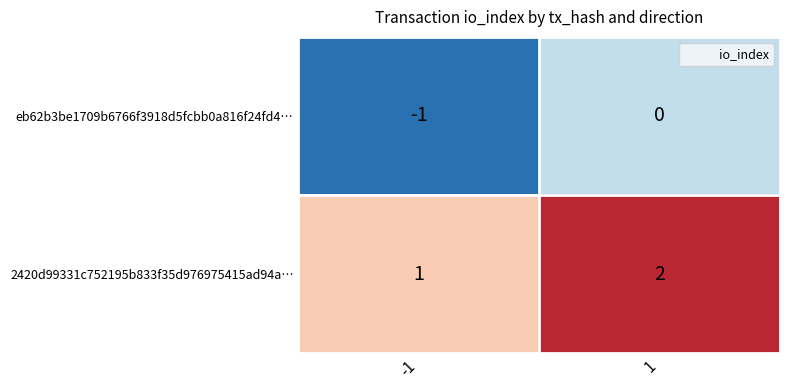

Rank the series at -1 from lowest to highest value.

eb62b3be1709b6766f3918d5fcbb0a816f24fd4…, 2420d99331c752195b833f35d976975415ad94a…